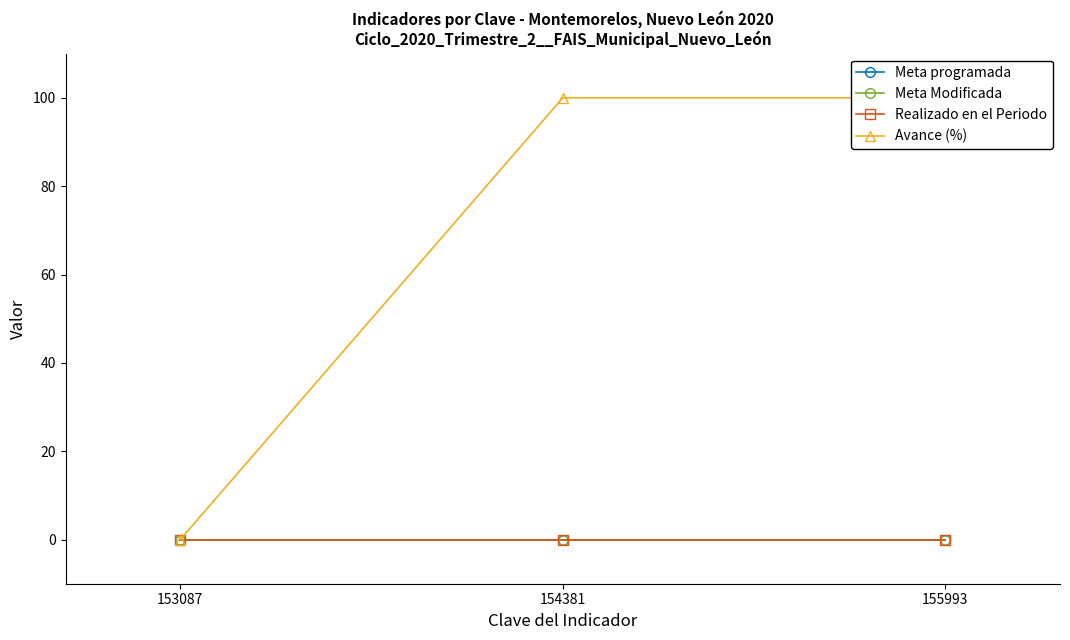

Count the number of categories in the chart.

3